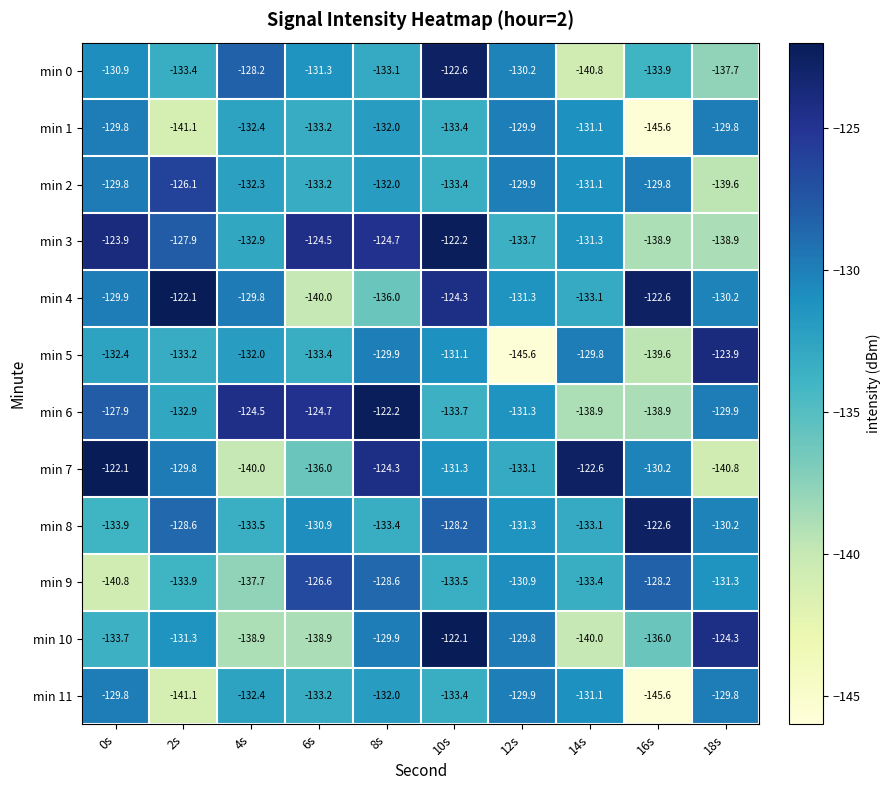

What is the minimum value for min 0?

-140.8